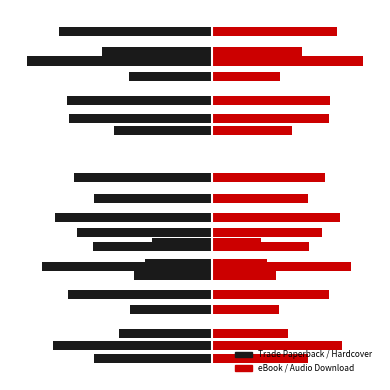

What is the sum of the Left (Black) values at −1 and 3?

-3.3